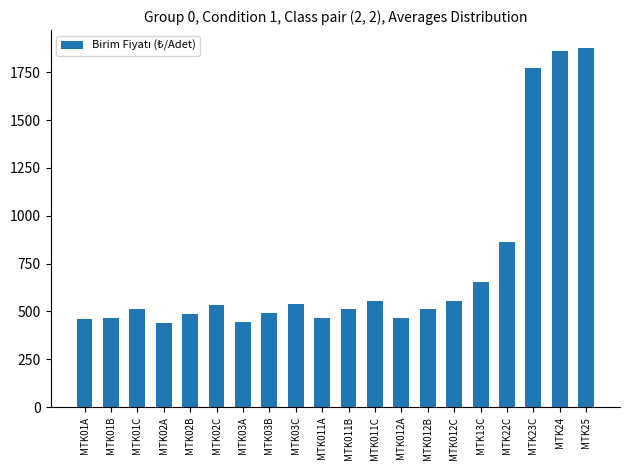

What is the difference between the maximum and second lowest values?

1429.1